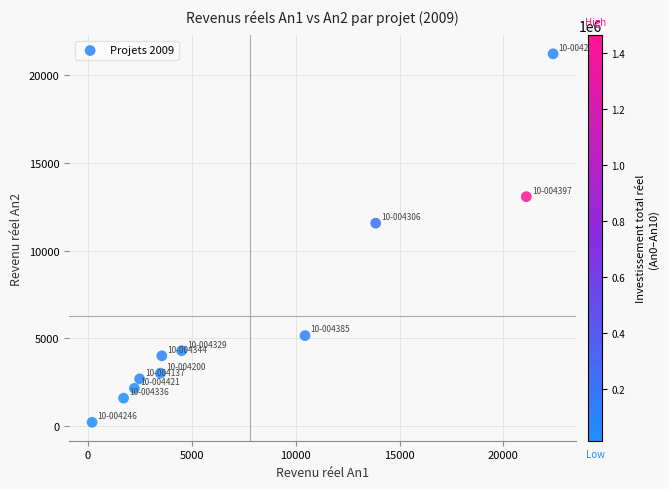

What is the average Y value?

6265.1